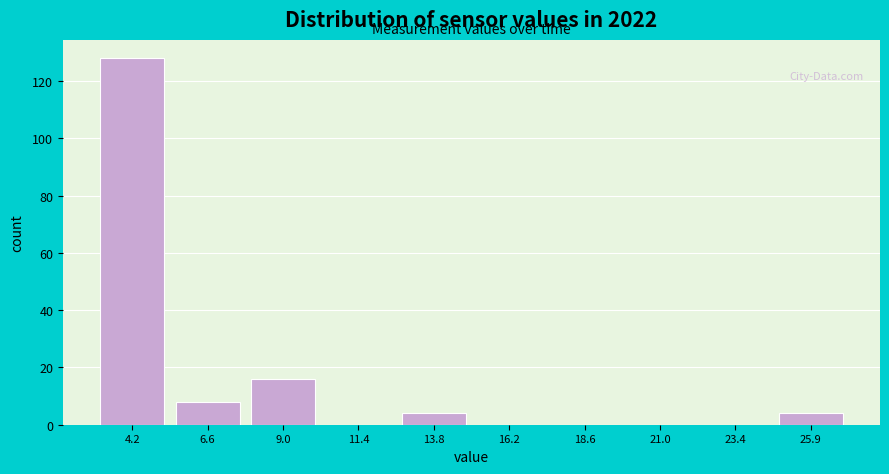

Reading right to left, list all the values displayed in this chart.

25.9=4	23.4=0	21.0=0	18.6=0	16.2=0	13.8=4	11.4=0	9.0=16	6.6=8	4.2=128